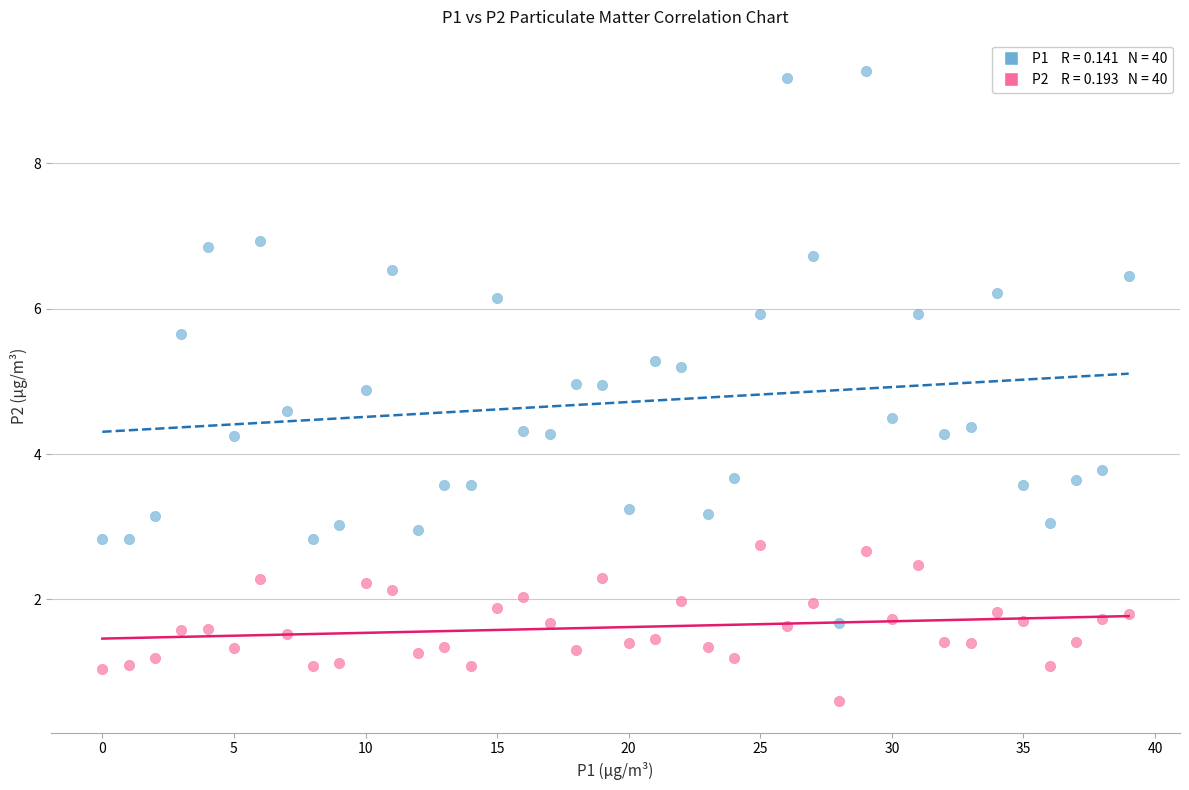

Across all data points, what is the range of Y values (max minus min)?

8.7